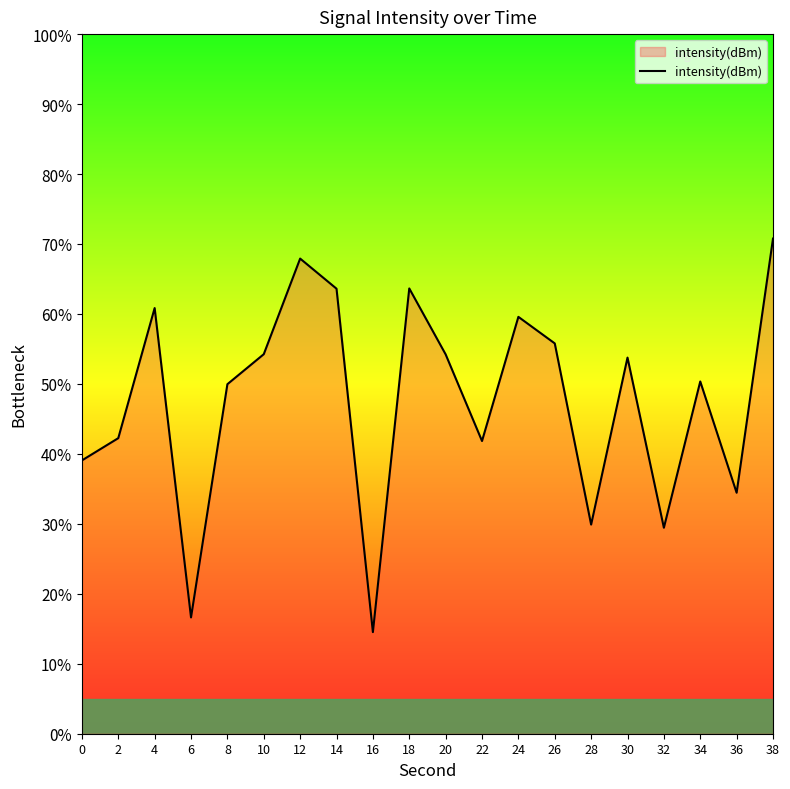

The value at 4 is 99.6. True or false?

False